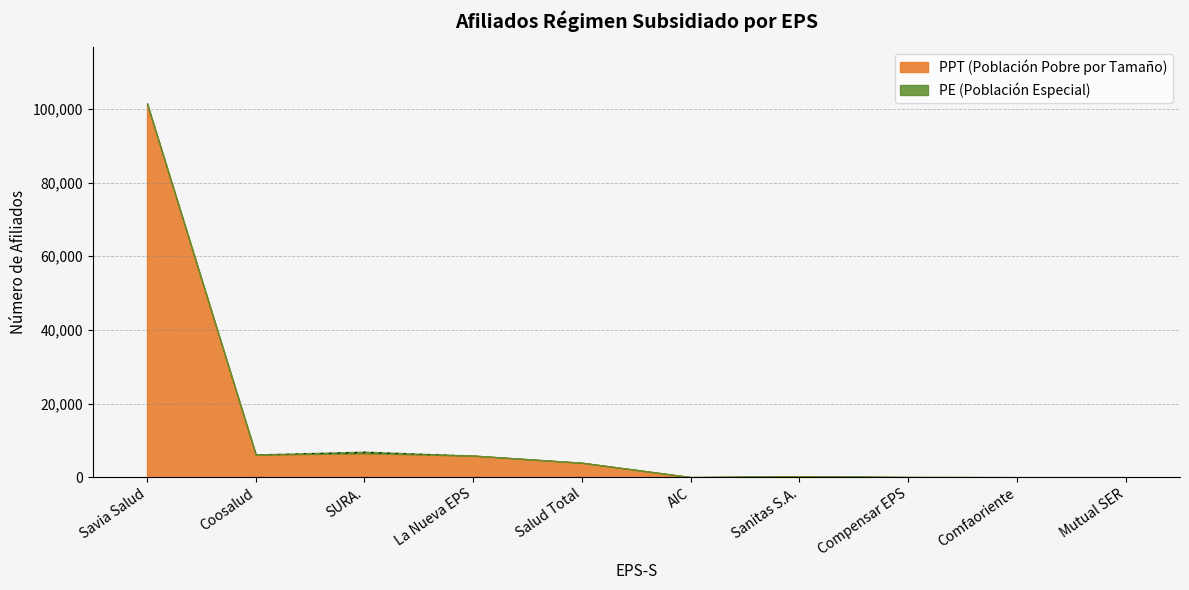

What is the difference between the PPT values at SURA. and La Nueva EPS?

630